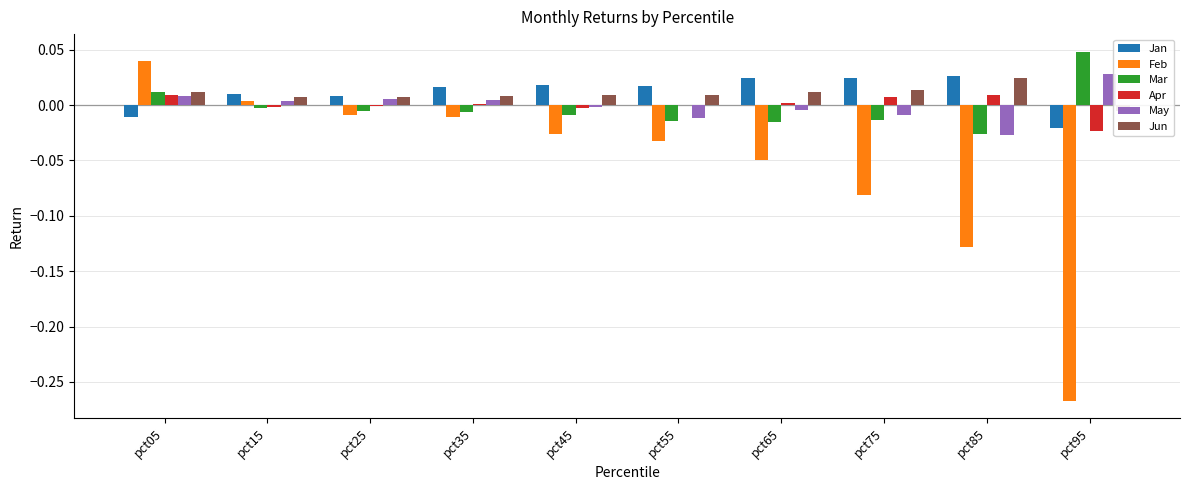

How many categories are shown in the chart?

10